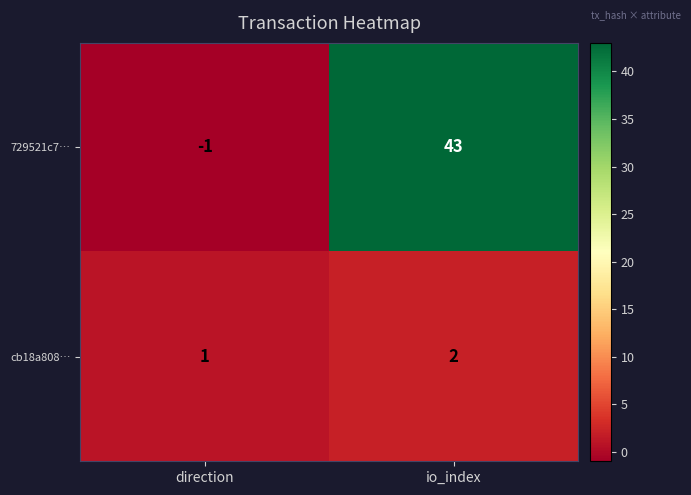

Reading right to left, transcribe all the data shown in this chart.

729521c7…: 43	-1
cb18a808…: 2	1